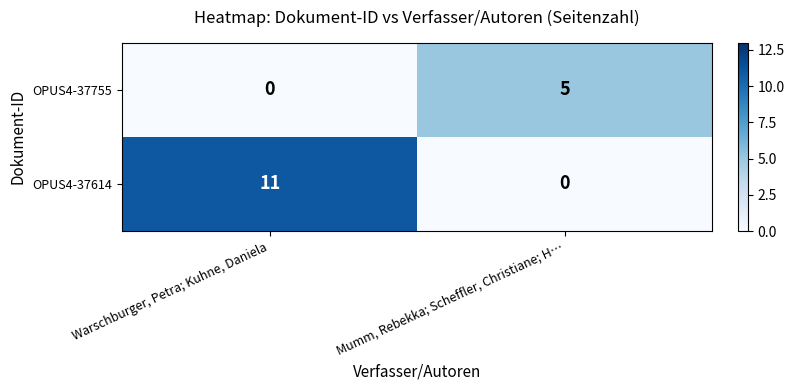

The OPUS4-37755 series shows 0 at Warschburger, Petra; Kuhne, Daniela. True or false?

True